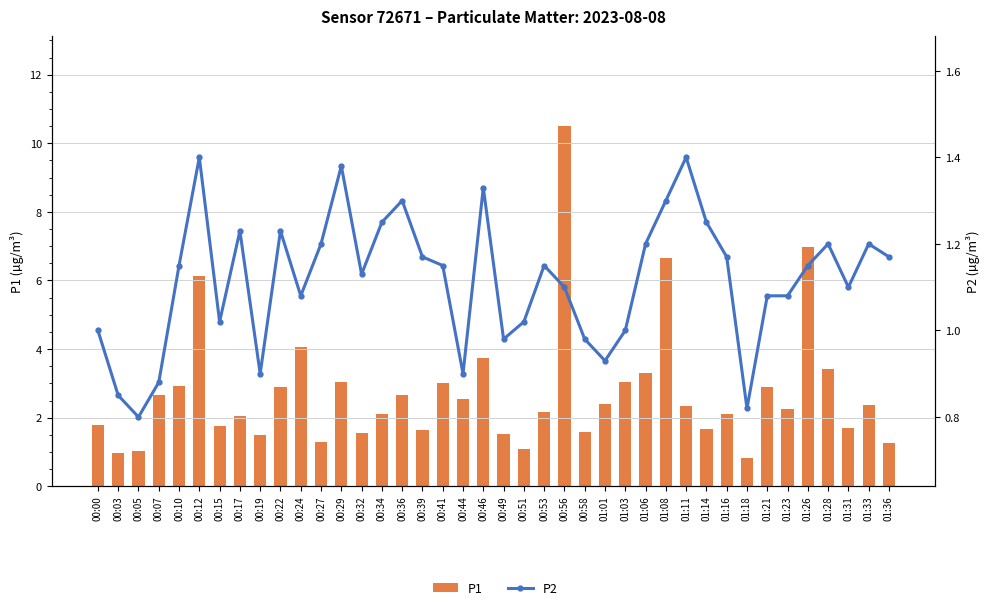

What is the difference between the second highest and second lowest values in the P1 series?

6.0